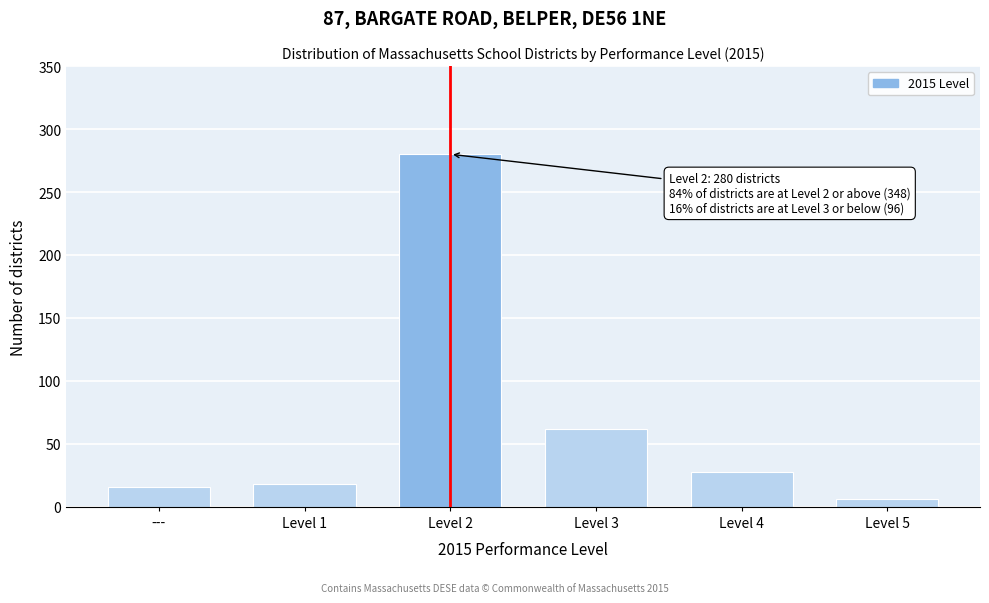

Reading left to right, transcribe all the data shown in this chart.

---=16	Level 1=18	Level 2=280	Level 3=62	Level 4=28	Level 5=6